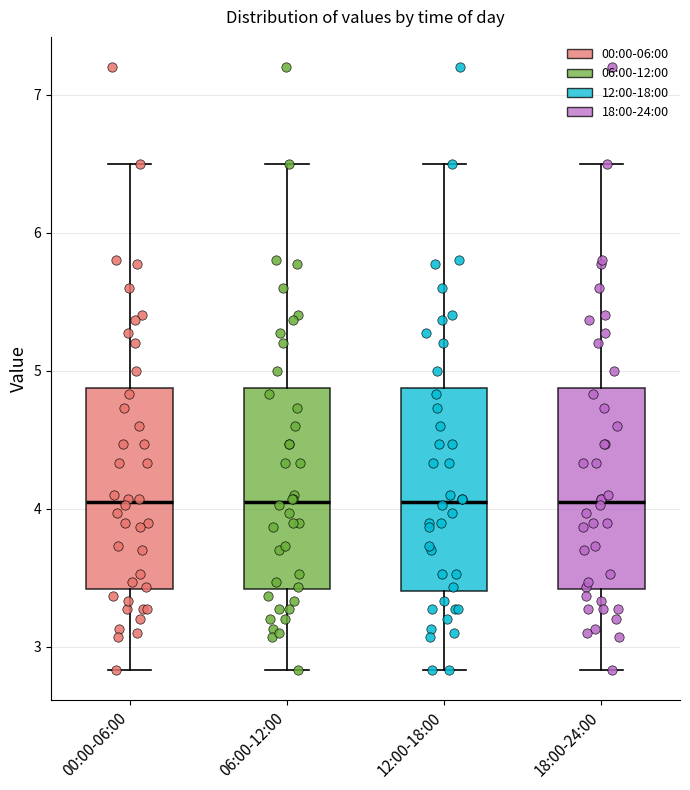

Where is the lower edge of the box for 12:00-18:00 on the y-axis? The values are not printed on the chart, so give them approximately, as read against the axis.

3.4